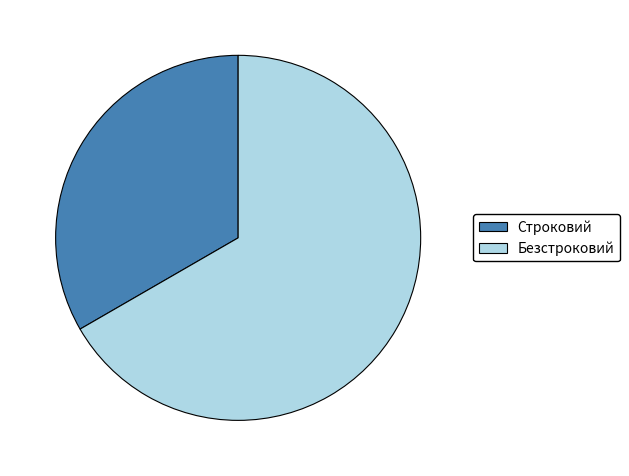

Approximately how many times larger is the value at Строковий compared to Безстроковий?

0.5